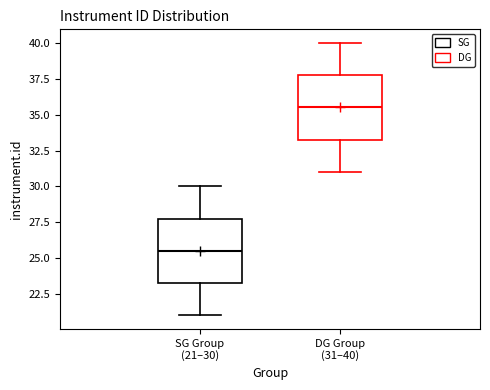

Reading left to right, transcribe this box plot: for each box, give where its median line is, the range the box spans, and where its two whiskers end, as read against the y-axis. The values are not printed on the chart, so give them approximately, as read against the axis.

SG Group (21–30): median 25.5, box 23.5 to 28.0, whiskers 21.0 to 30.0
DG Group (31–40): median 35.5, box 33.5 to 38.0, whiskers 31.0 to 40.0